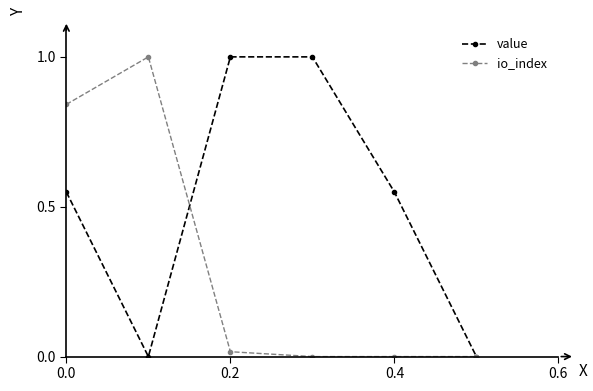

True or false: value and io_index intersect in this chart.

True